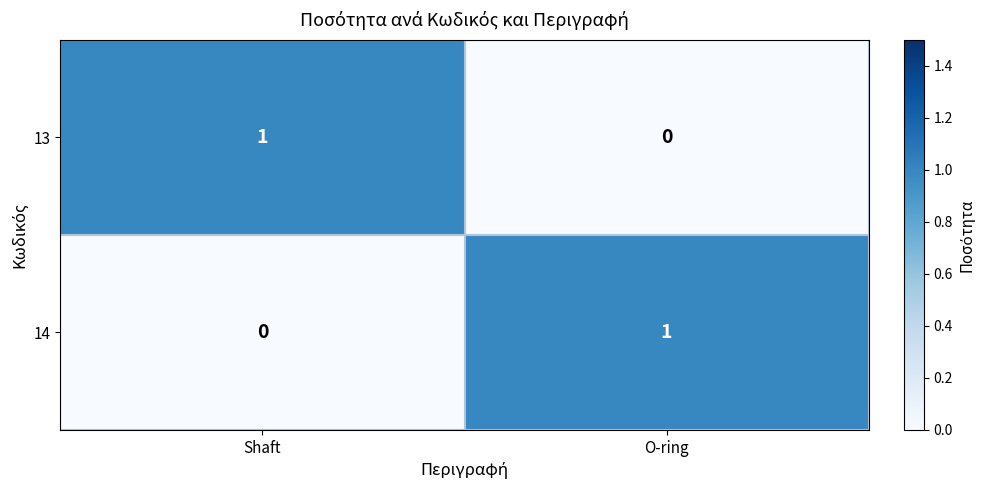

Where is 14 nearest to the value 0?

Shaft